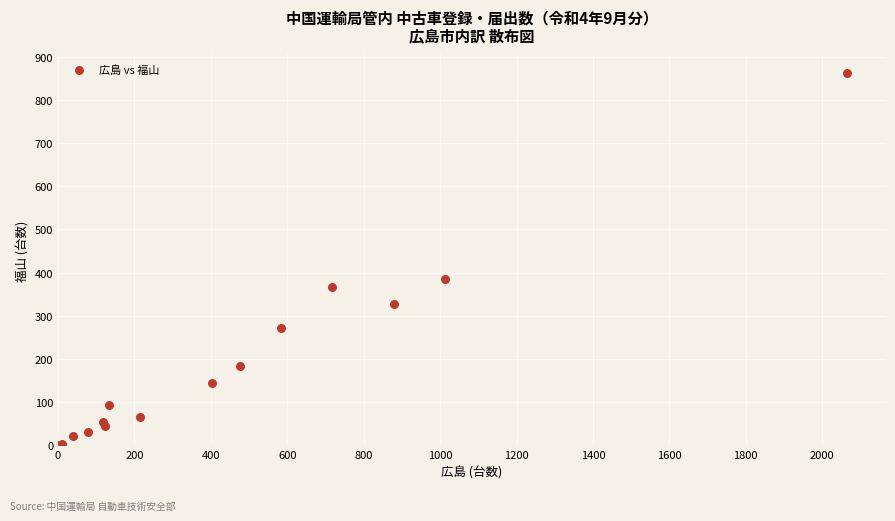

What Y value in the scatter plot is closest to 431?

386